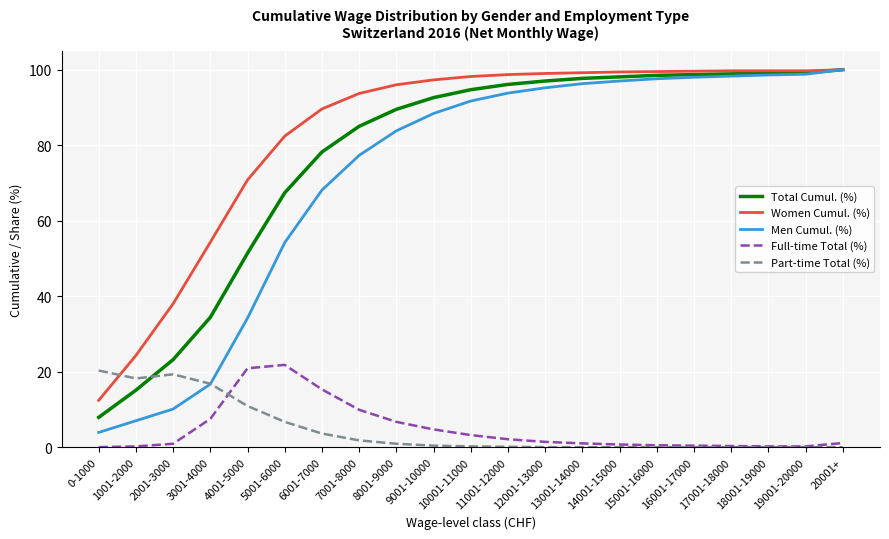

How many intersections are there between Part-time Total (%) and Women Cumul. (%)?

1